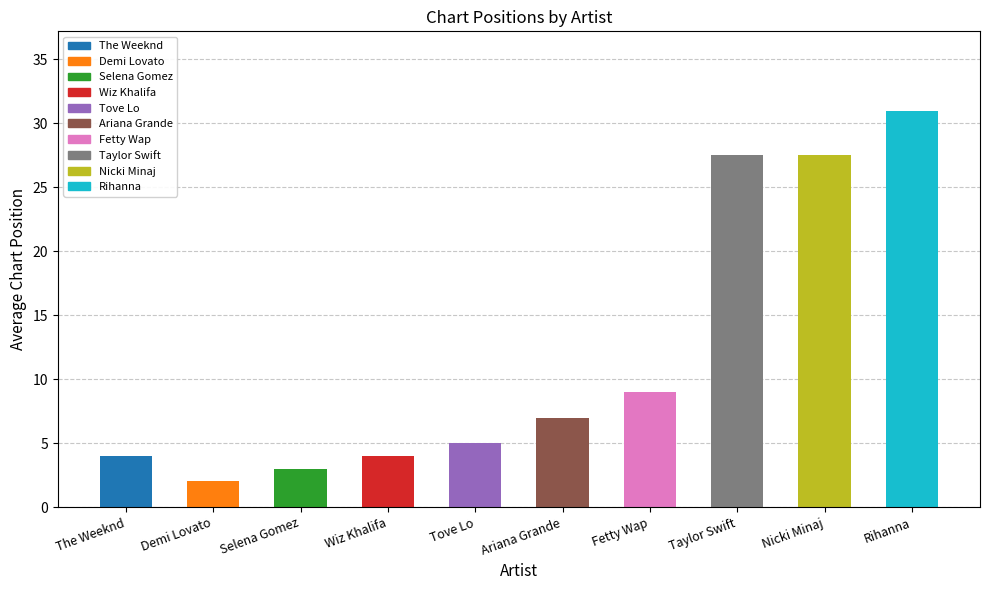

What is the approximate value at Nicki Minaj?

27.5